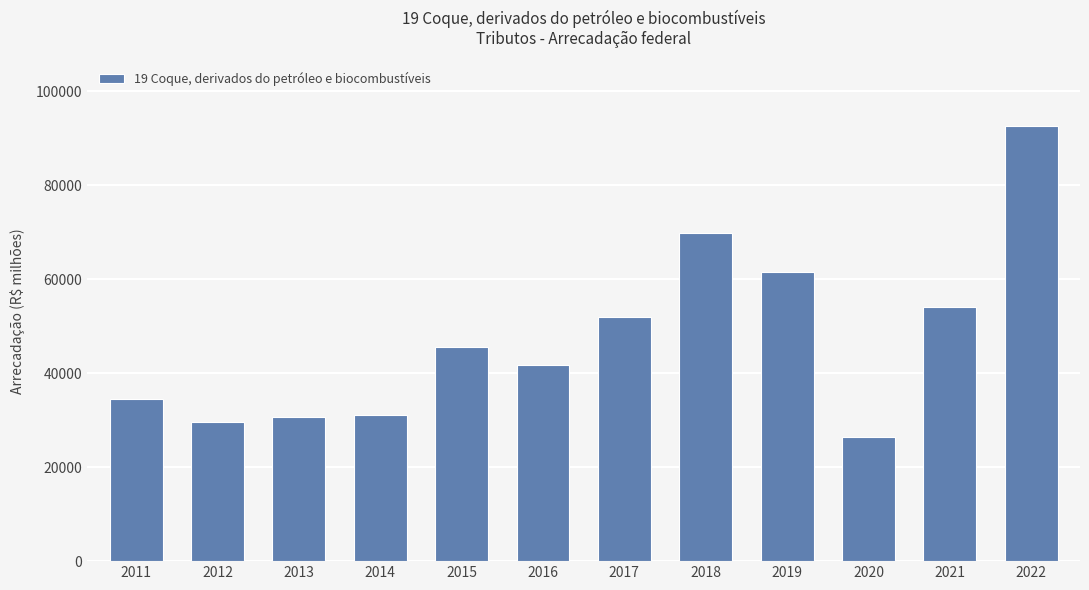

What is the difference between the second highest and minimum values?

43471.3